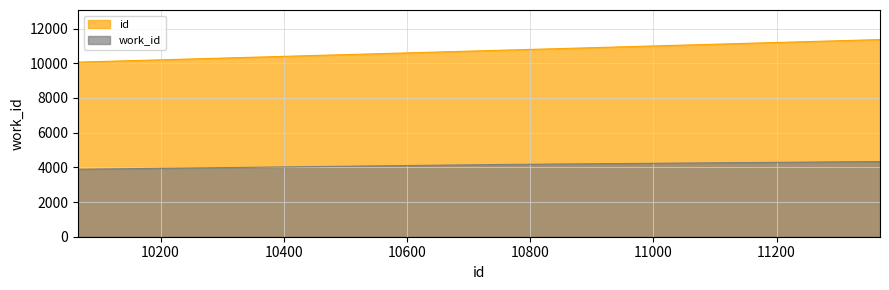

What is the difference between the id values at 11368 and 10066?

1302